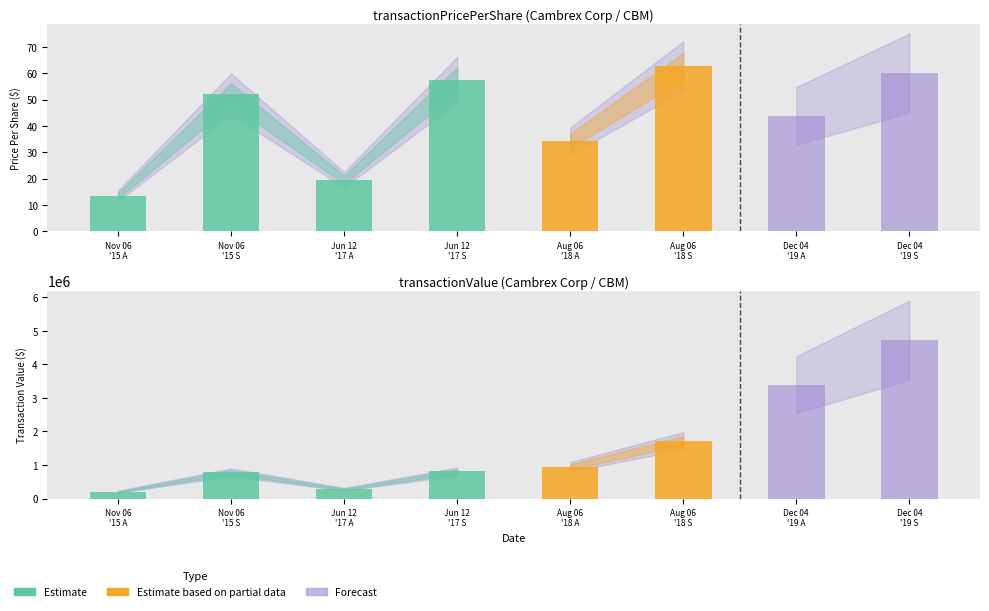

Which series has the largest total across all categories?

transactionValue